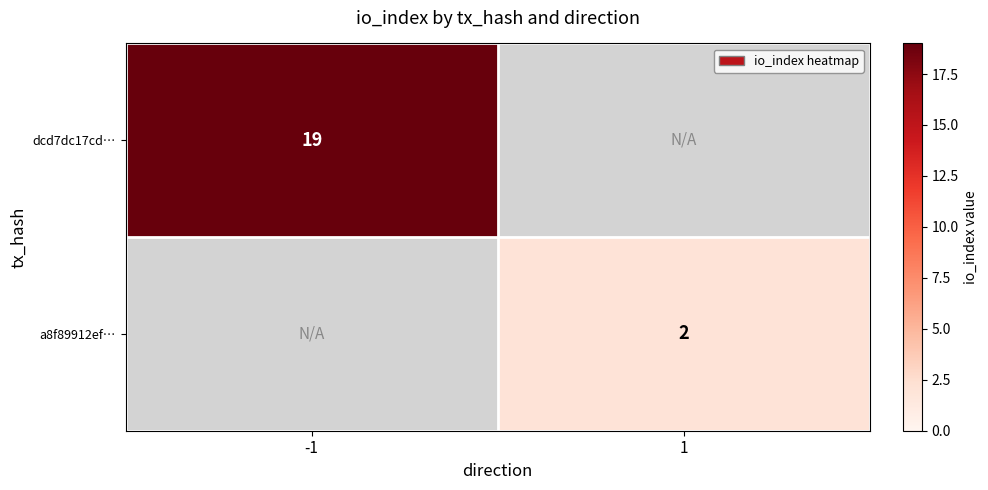

What is the maximum value shown in the chart?

19